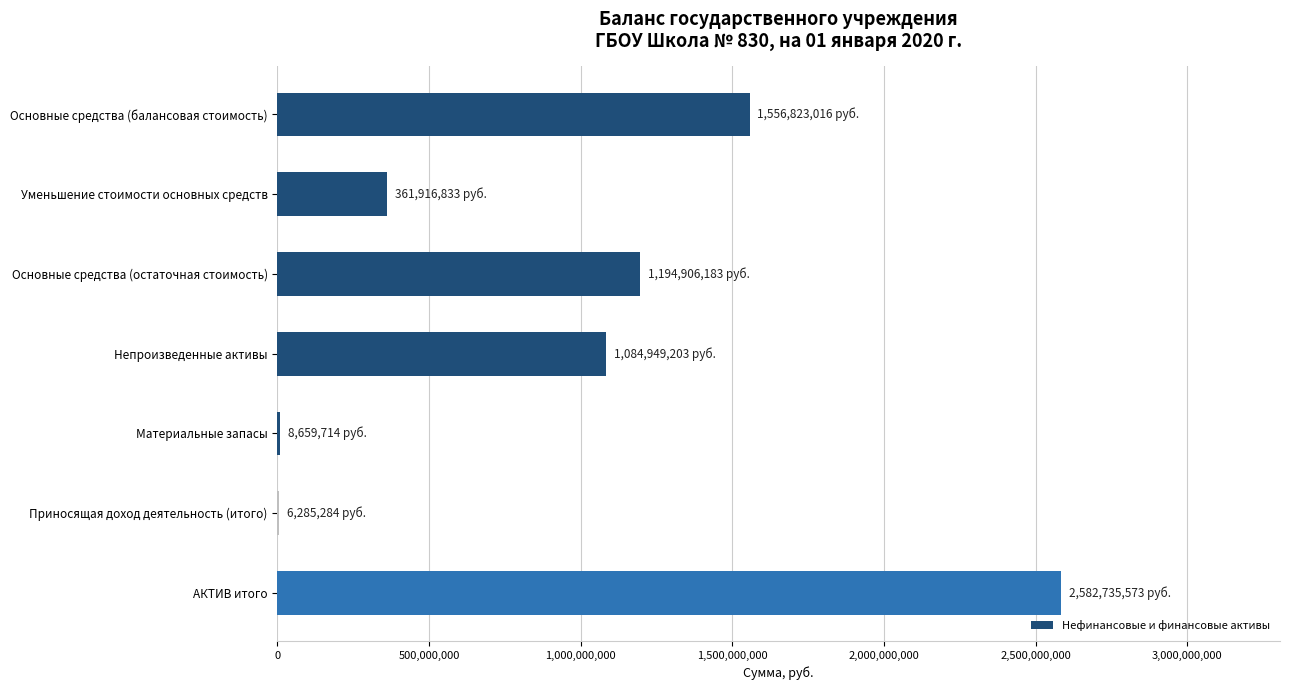

Where is the data nearest to the value 1294510428?

Основные средства (остаточная стоимость)